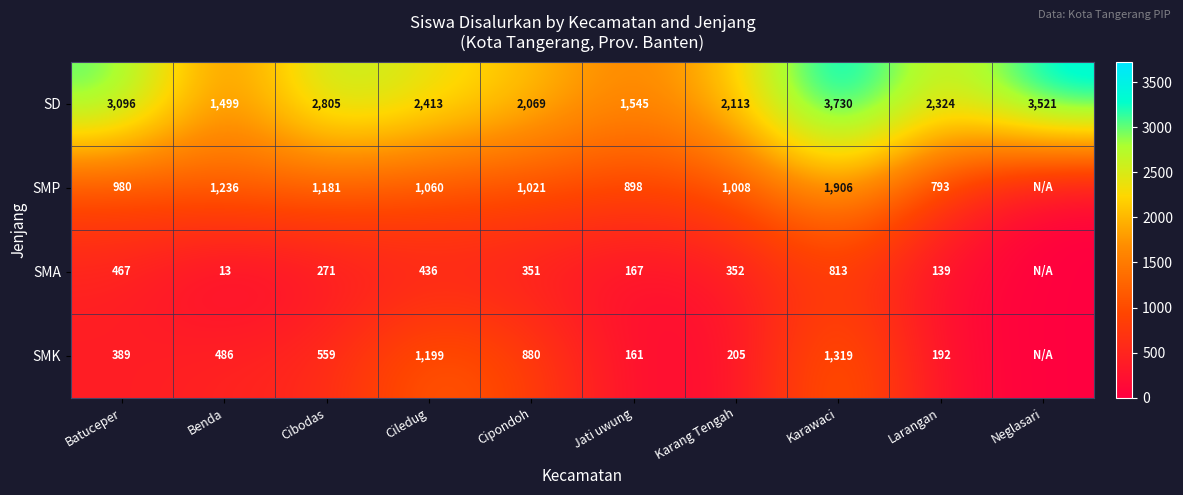

What is the greatest value displayed?

3730